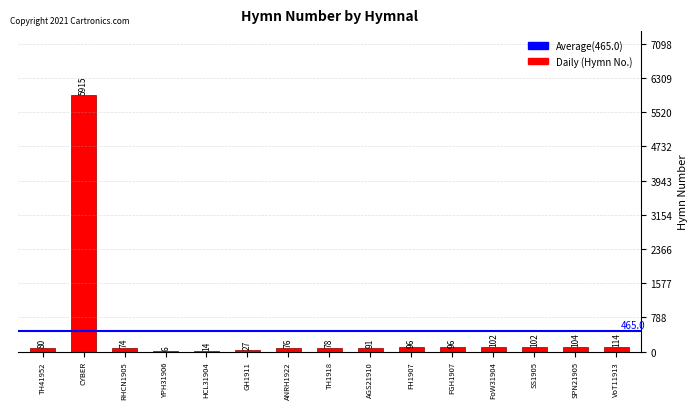

What is the change in value from TH41952 to HCL31904?

-66